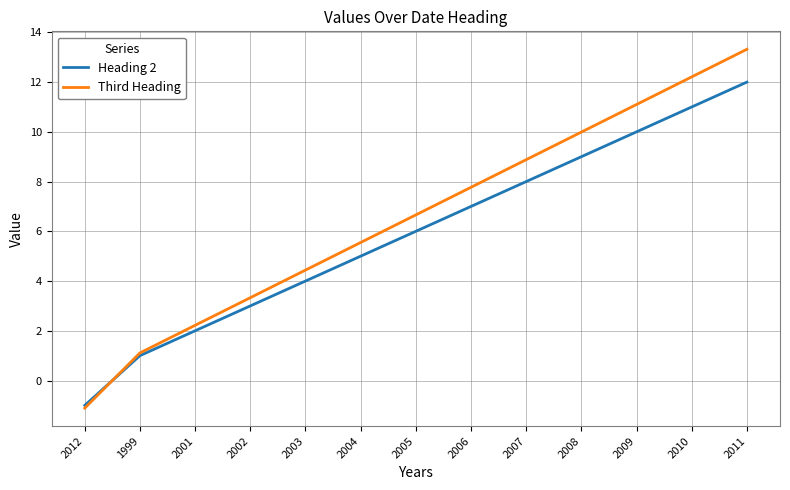

What are all the series names shown in the legend?

Heading 2, Third Heading